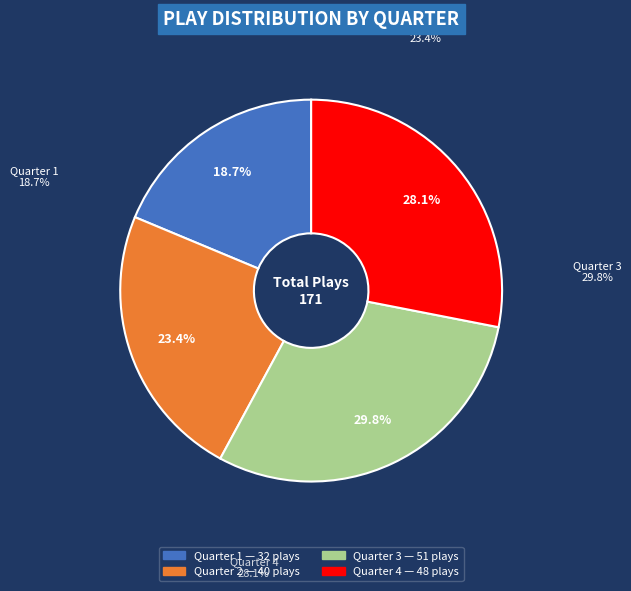

To the nearest percent, what percentage of the pie is Quarter 3?

30%